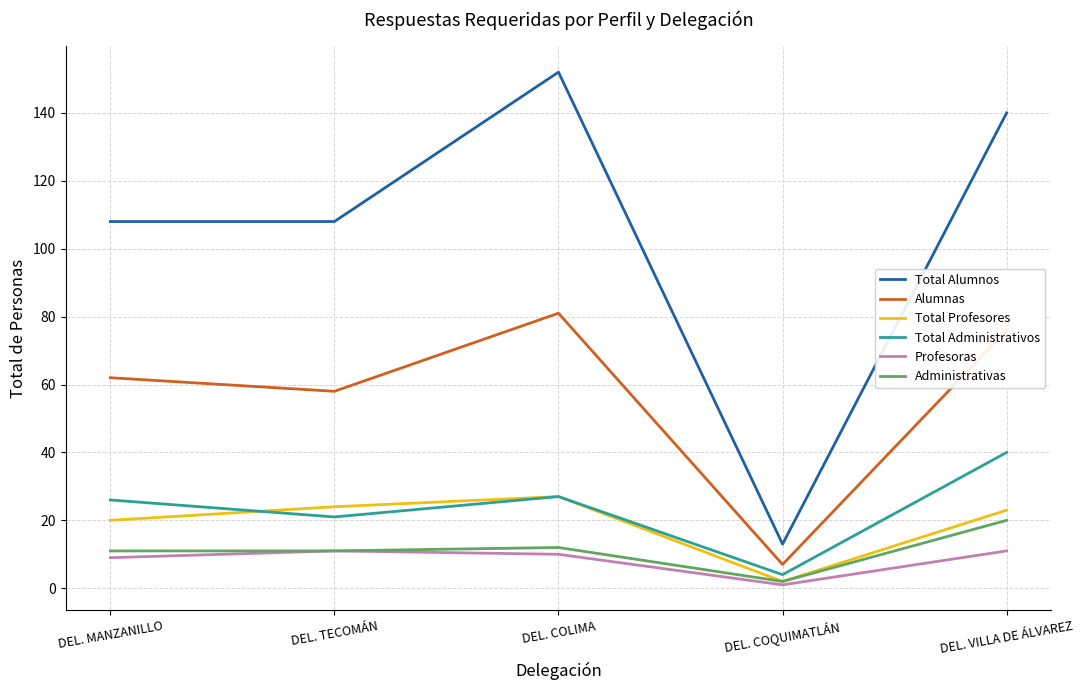

List the series in order of their peak value, lowest first.

Profesoras, Administrativas, Total Profesores, Total Administrativos, Alumnas, Total Alumnos